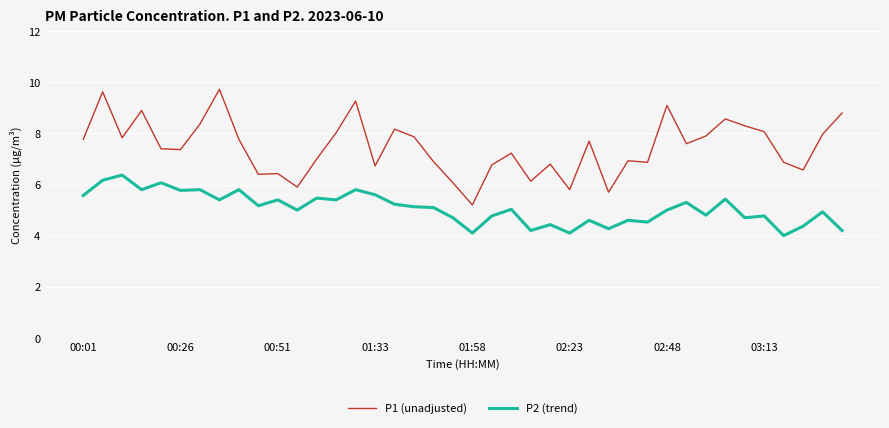

True or false: P1 (unadjusted) and P2 (trend) intersect in this chart.

False